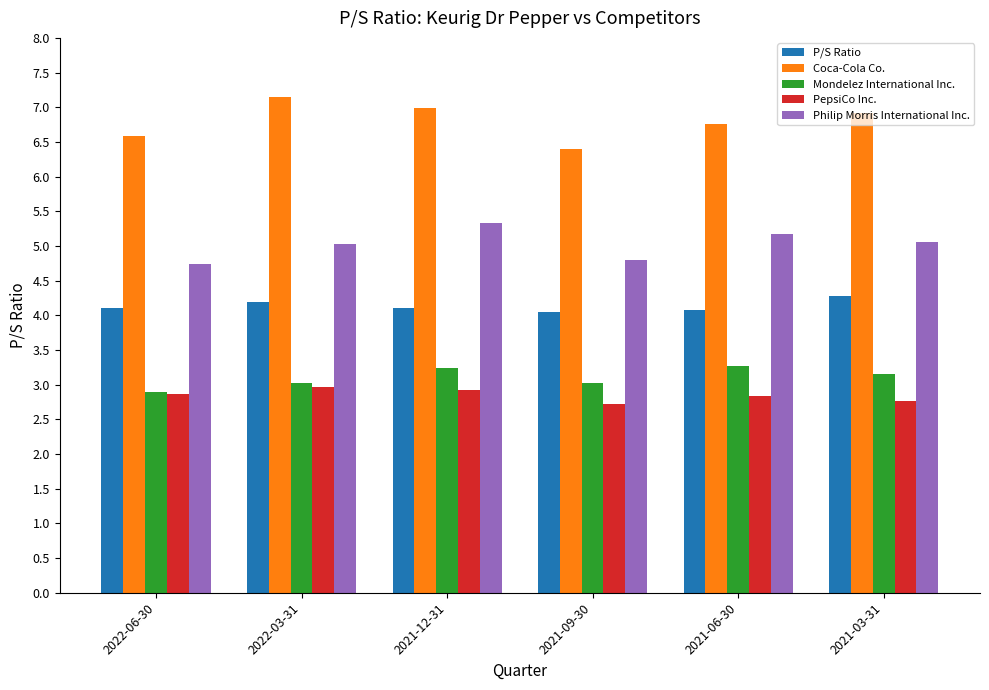

Is it true that Coca-Cola Co. equals 10.4 at 2021-03-31?

False